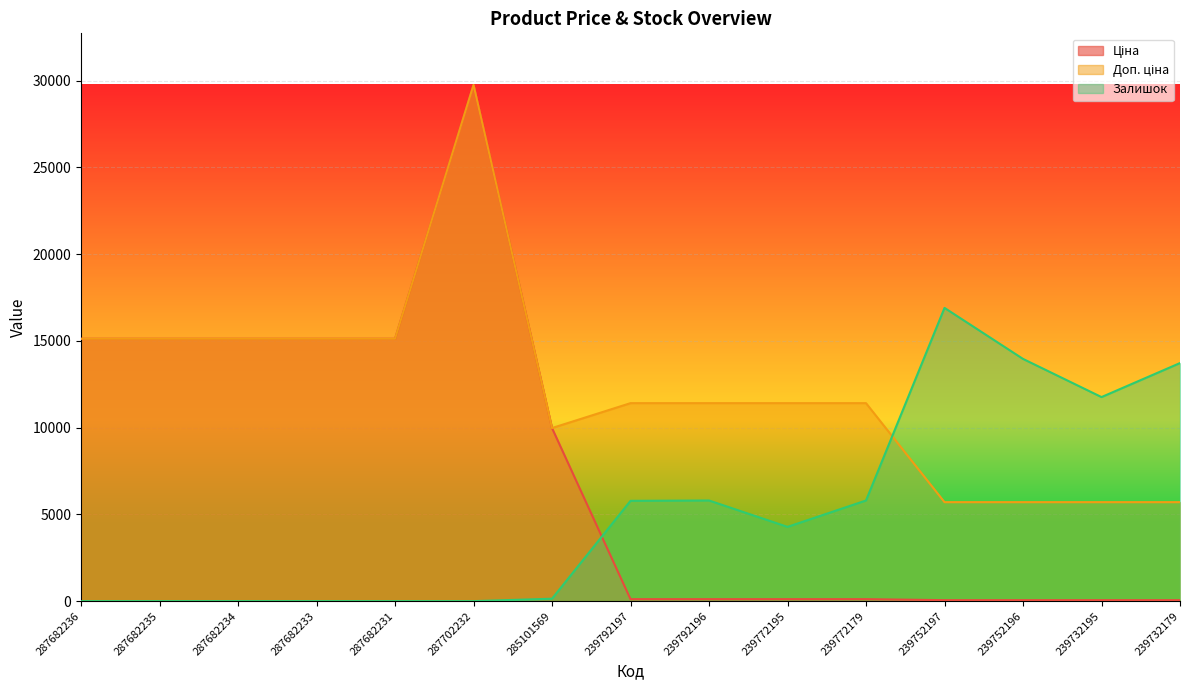

Does the chart display data point markers on the line(s)?

No